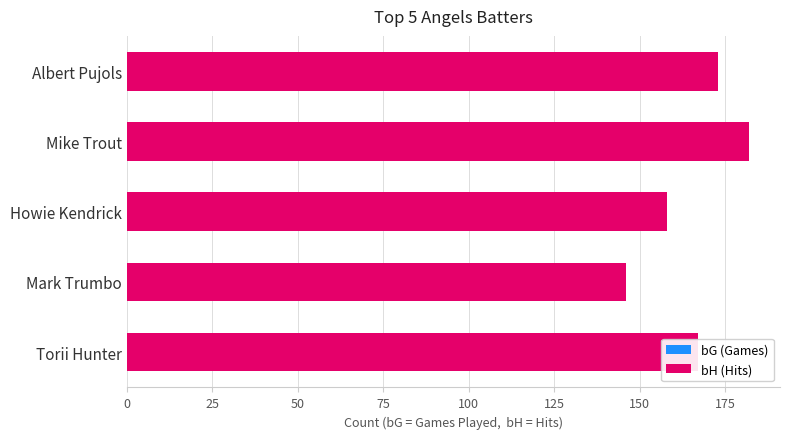

How many distinct data groups are displayed?

2